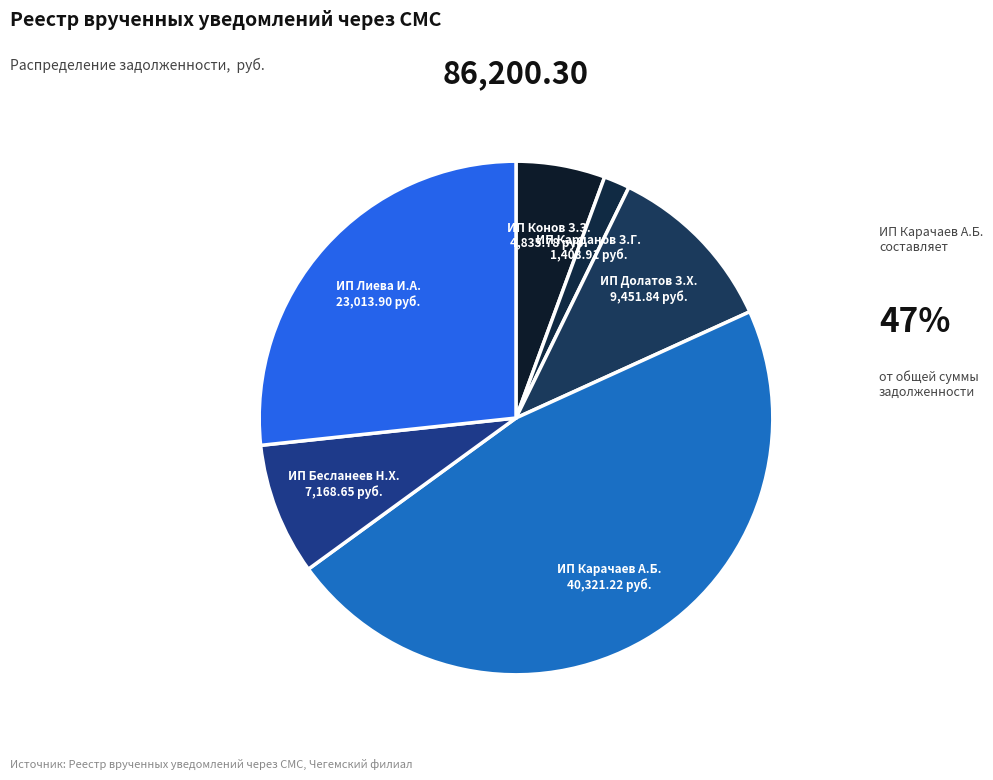

Combined, do ИП Долатов З.Х. and ИП Конов З.З. account for over 50%?

No